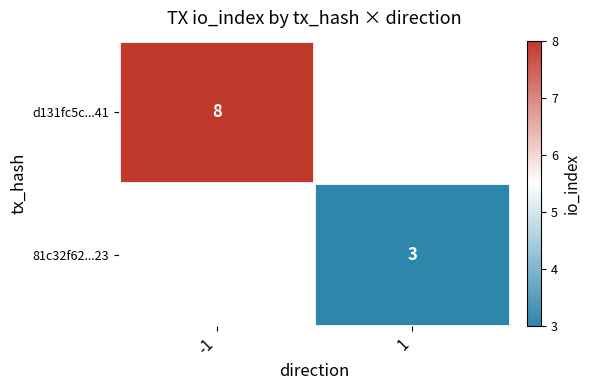

The d131fc5c...41 series shows 14 at -1. True or false?

False